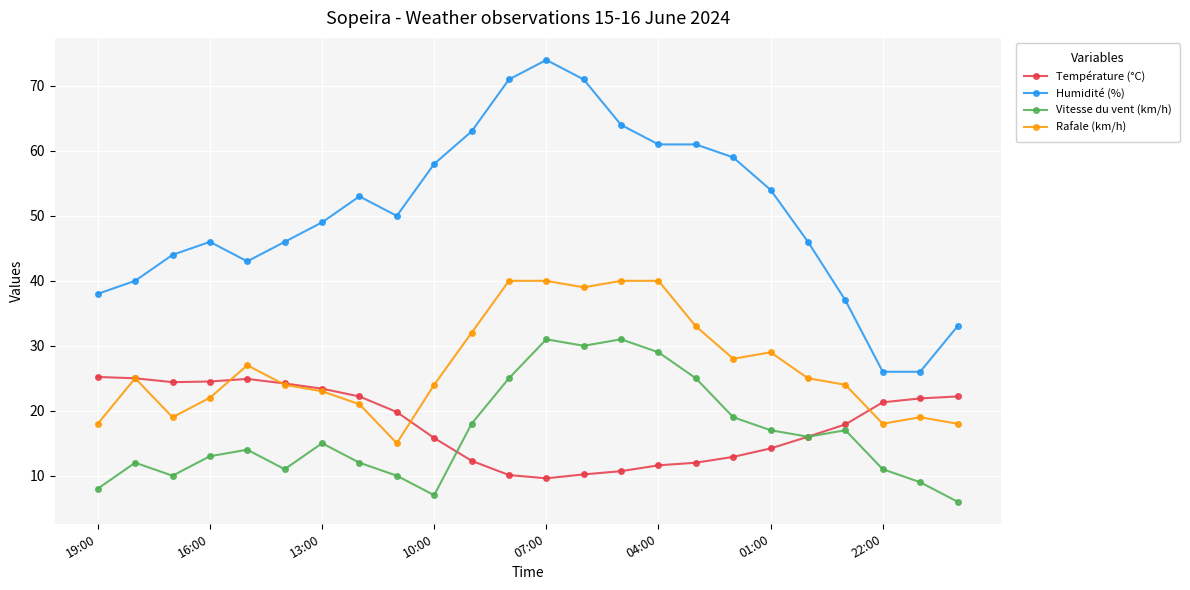

True or false: Vitesse du vent (km/h) has more than 1 points higher than both neighbors.

True